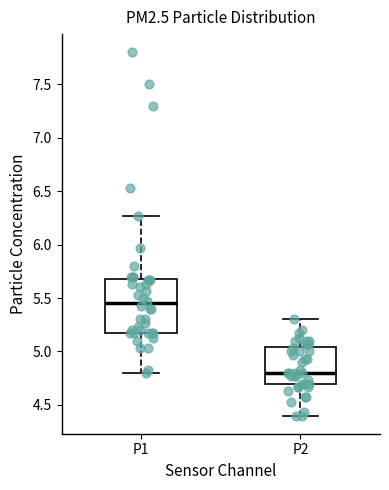

Which box is the tallest, from its lower edge to its upper edge?

P1